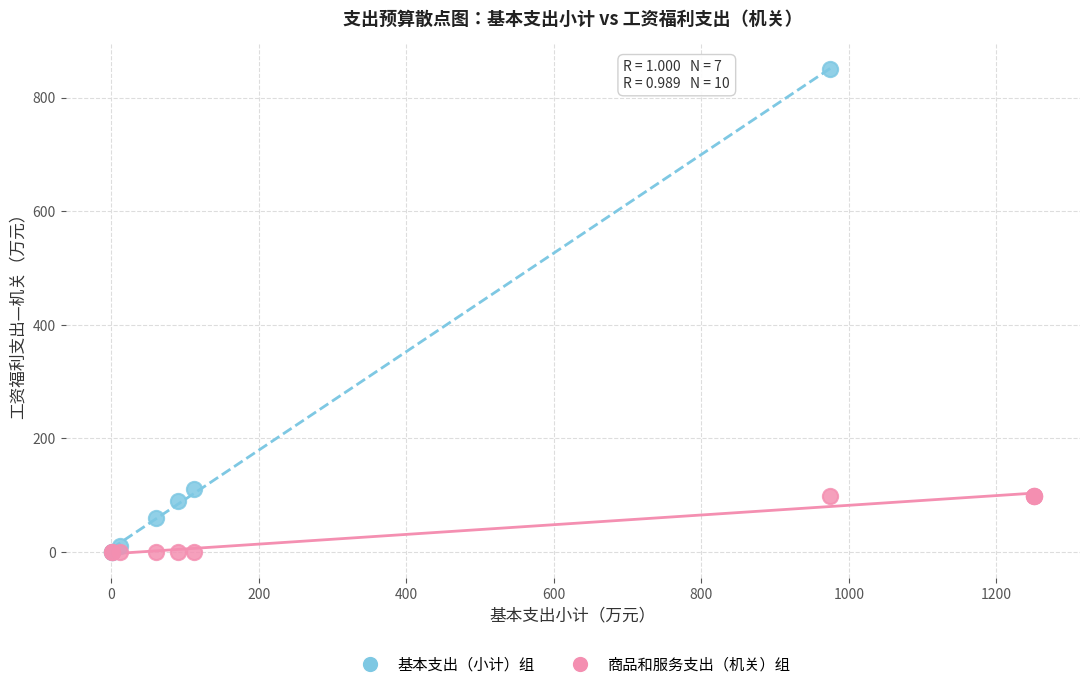

Which series has the widest spread of Y values?

基本支出（小计）组